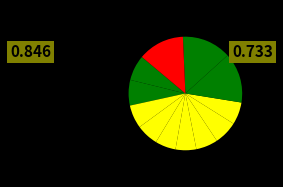

How many segments does this pie chart have?

12